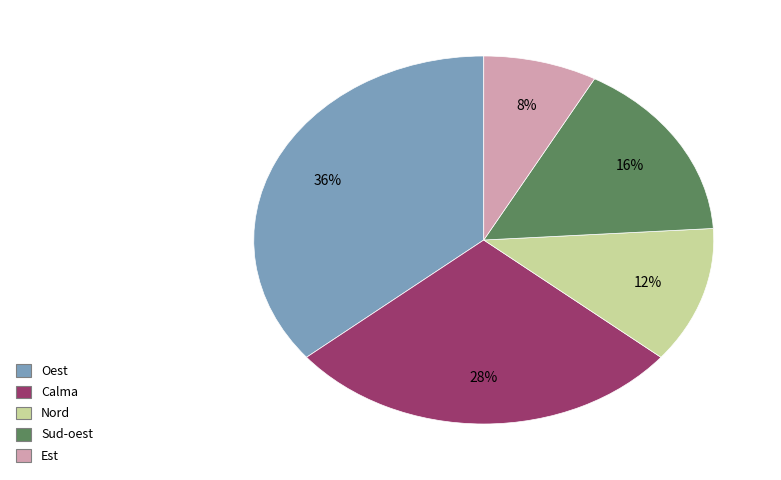

Rank the categories by value from highest to lowest.

Oest, Calma, Sud-oest, Nord, Est